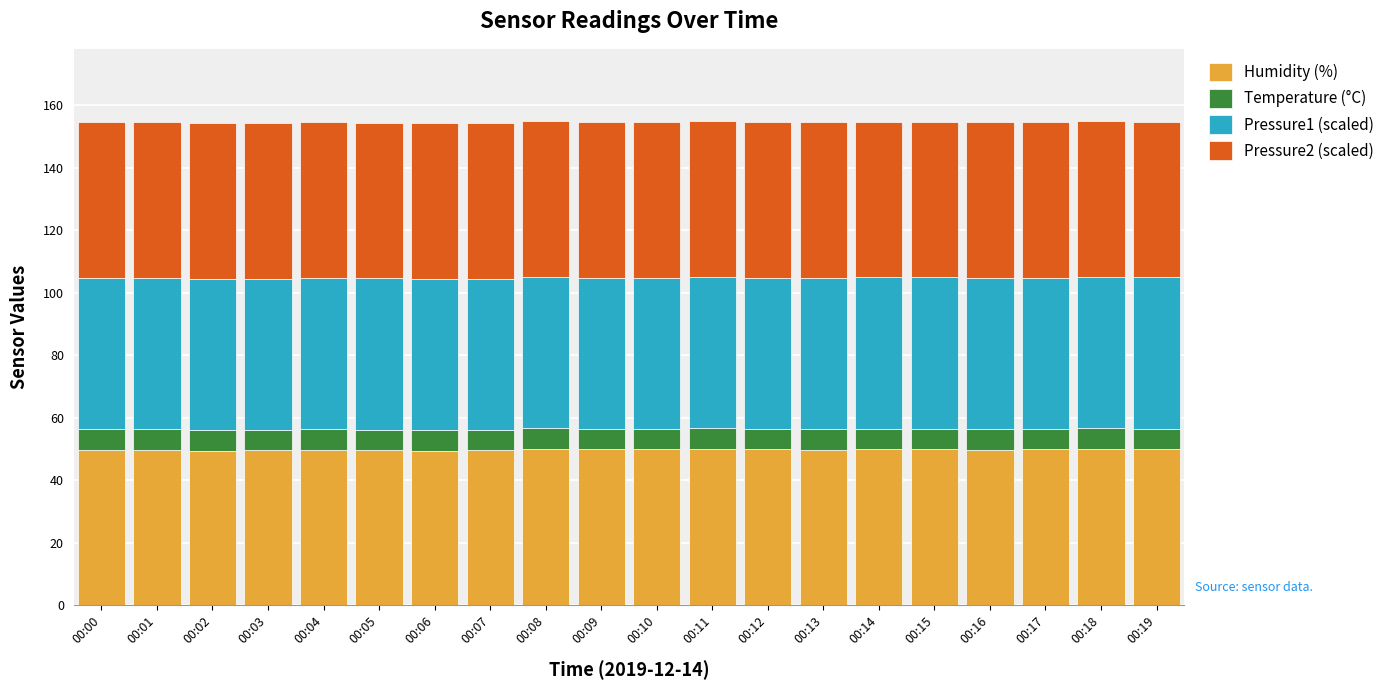

What is the maximum value for Humidity (%)?

50.1